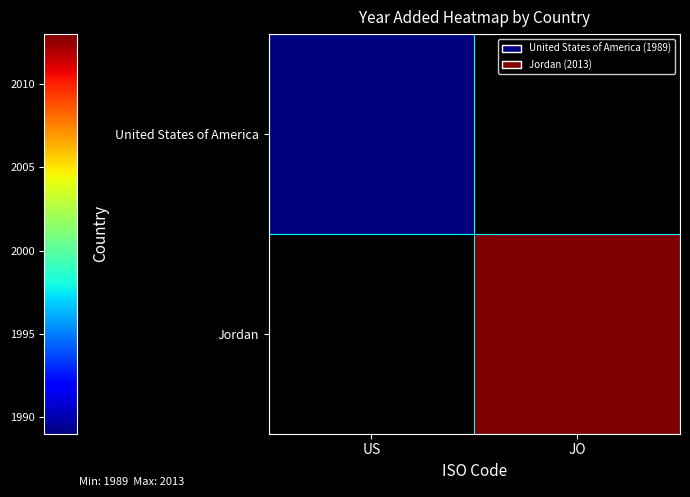

At JO, list the series in order from smallest to largest.

United States of America, Jordan